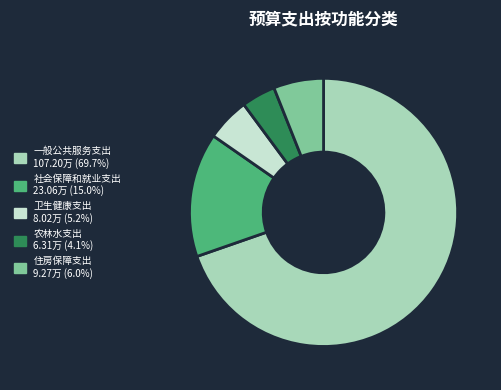

Is there a majority slice in this chart?

Yes